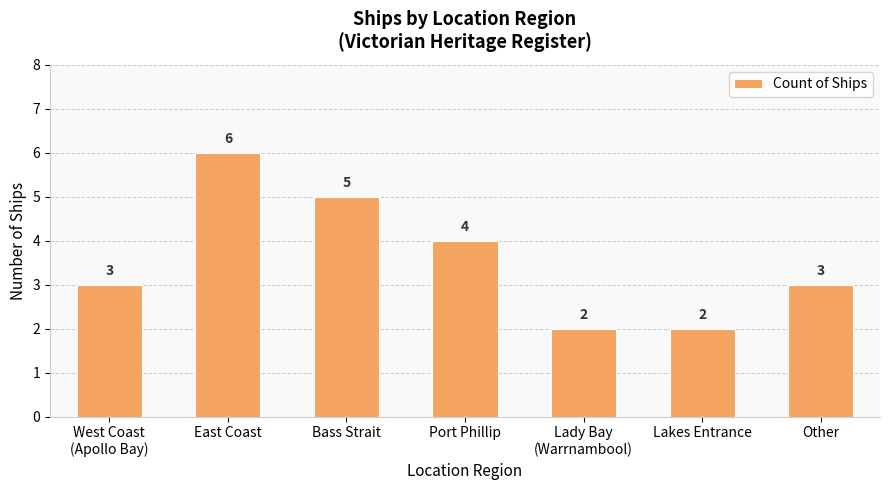

Which category has the highest value across all series?

East Coast